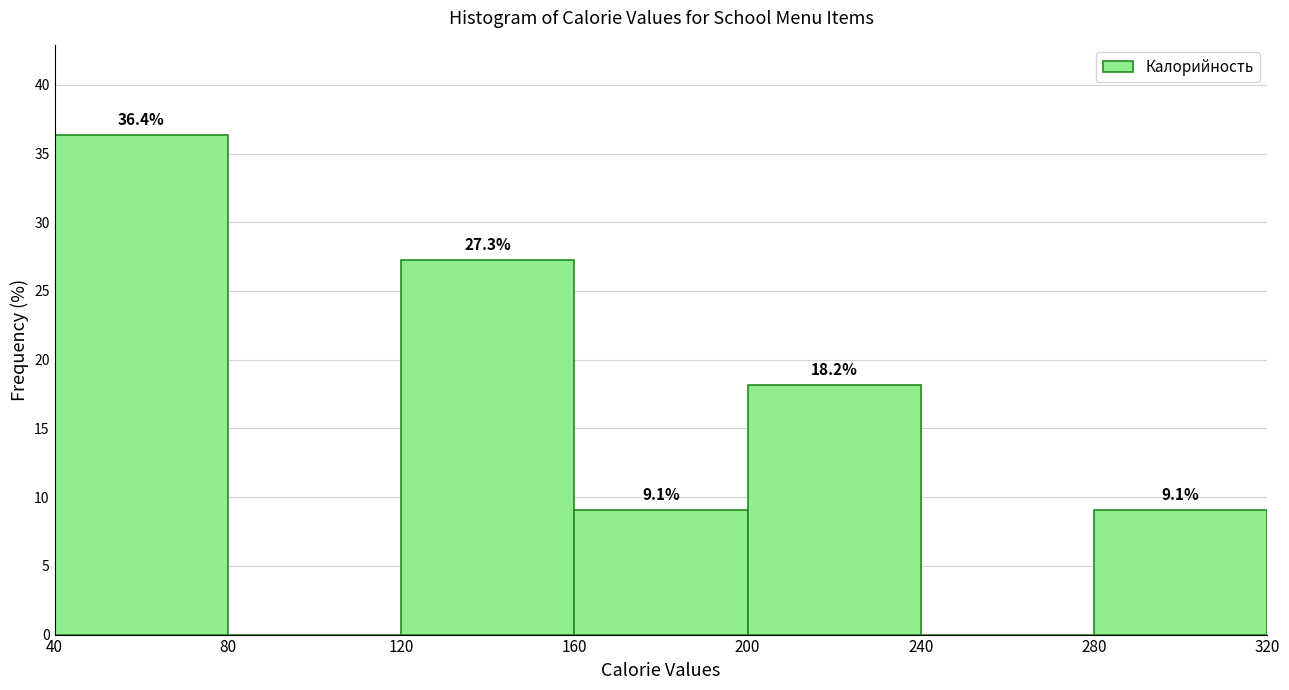

Over which range of the x-axis is the bar tallest?

40 to 80